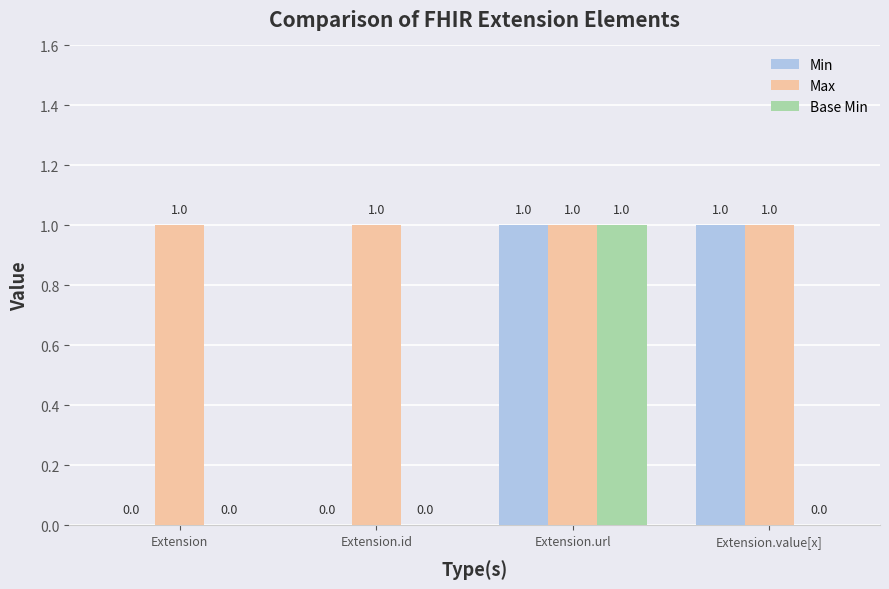

Reading right to left, extract all data points from this chart.

Min: Extension.value[x]=1	Extension.url=1	Extension.id=0	Extension=0
Max: Extension.value[x]=1	Extension.url=1	Extension.id=1	Extension=1
Base Min: Extension.value[x]=0	Extension.url=1	Extension.id=0	Extension=0